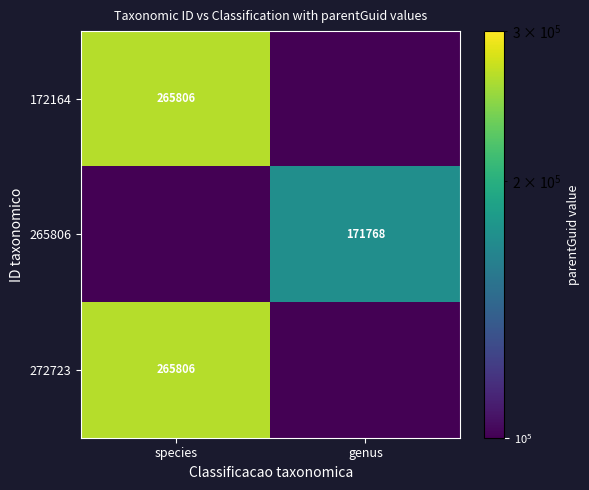

Is the value of 265806 at genus greater than the value of 172164 at species?

No